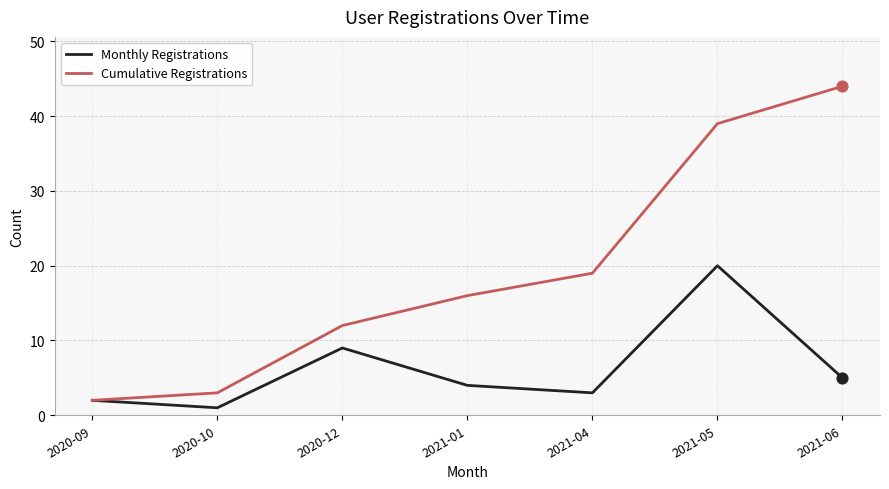

Which series changed the most between 2021-01 and 2021-06?

Cumulative Registrations